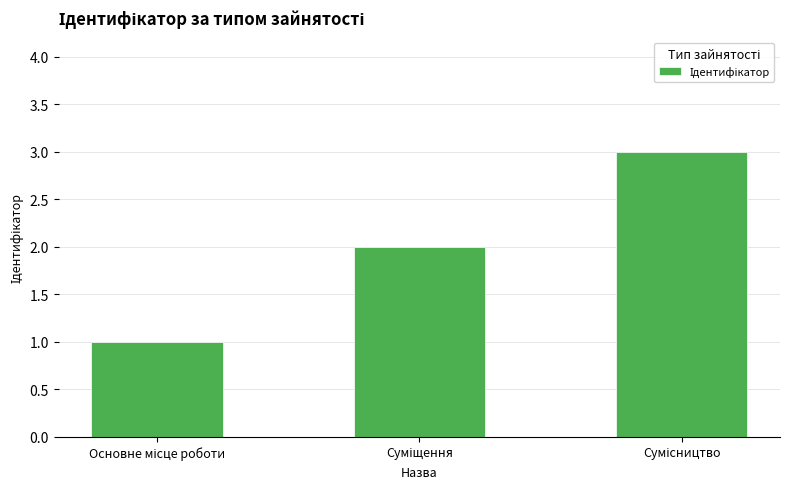

What is the sum of all values?

6